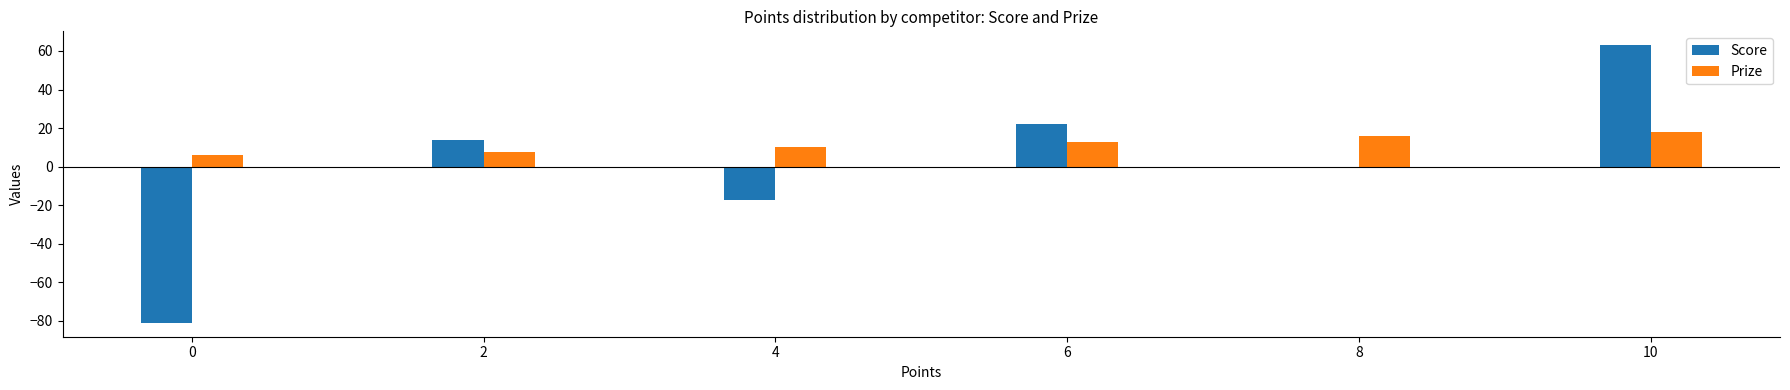

What are all the series names shown in the legend?

Score, Prize